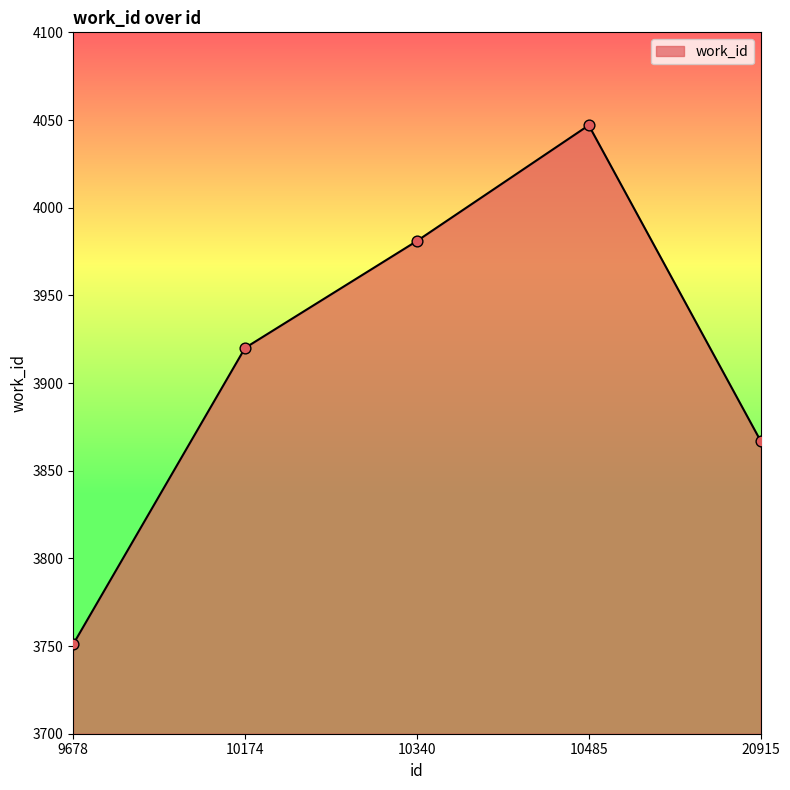

What is the change in value from 9678 to 10340?

+230